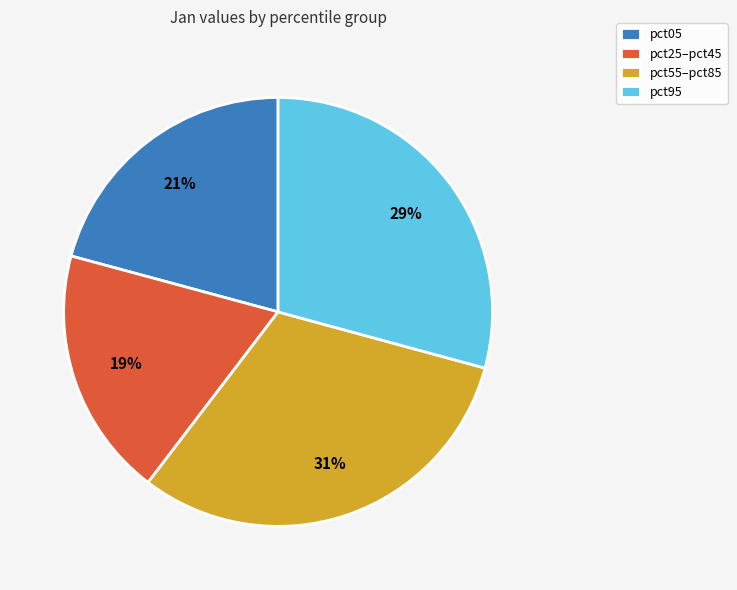

Which category has the smallest portion of the pie?

pct25–pct45